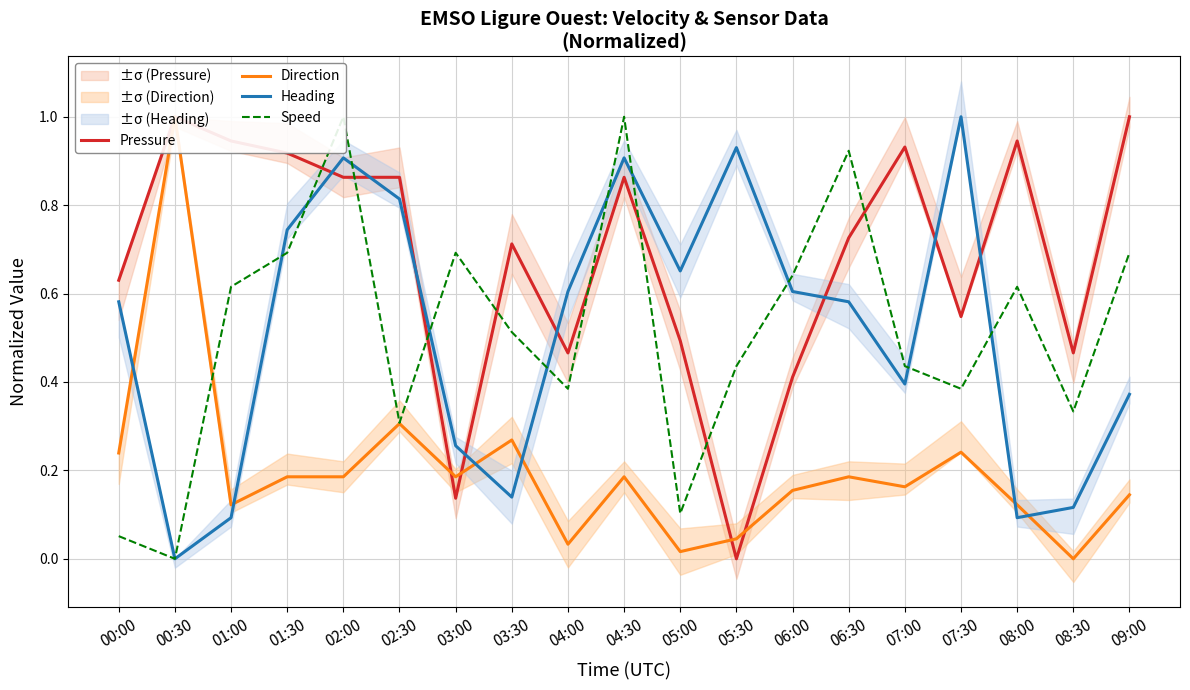

Where do Heading and Pressure first cross each other?

01:30 and 02:00